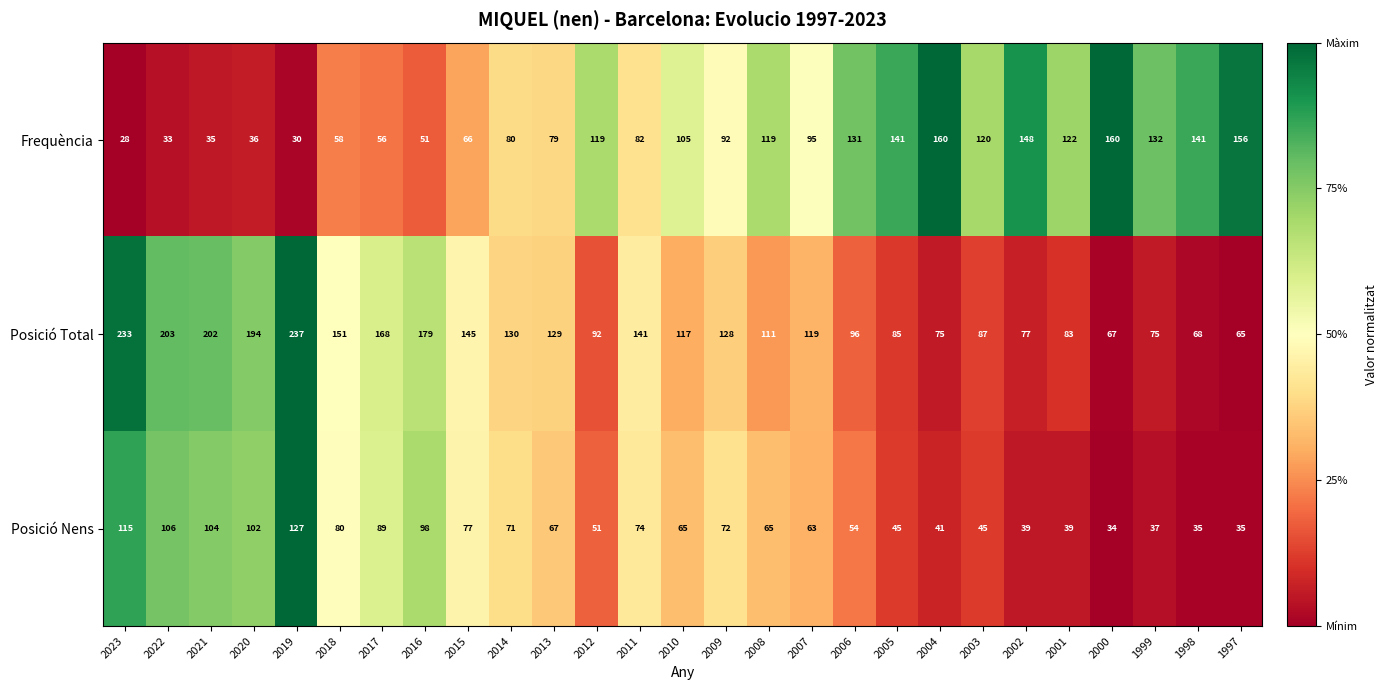

What is the sum of all Posició Total values?

3457